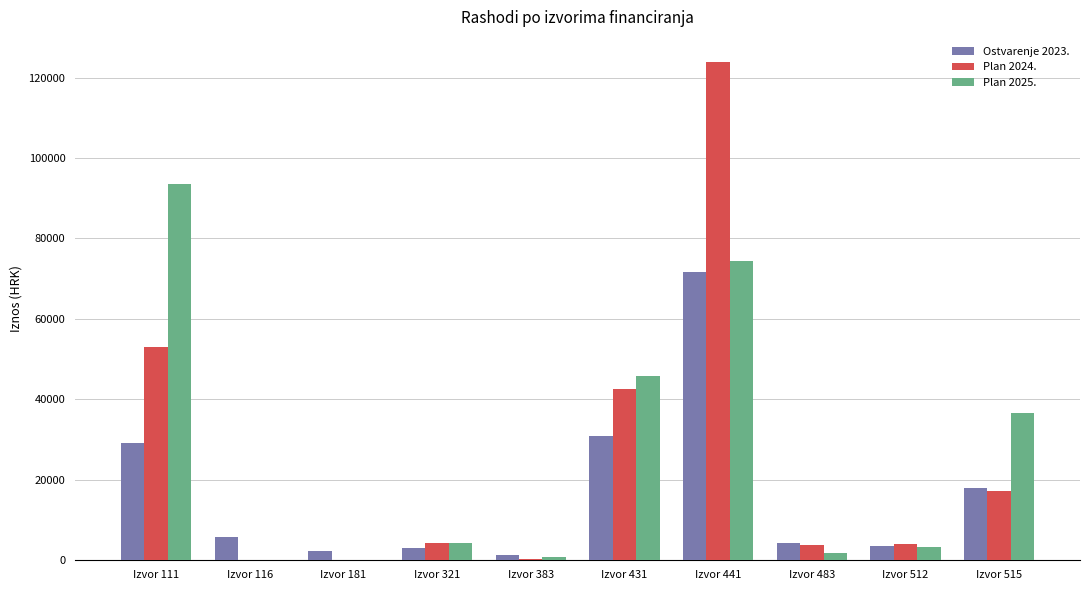

Is the value of Ostvarenje 2023. at Izvor 116 greater than the value of Plan 2025. at Izvor 116?

Yes